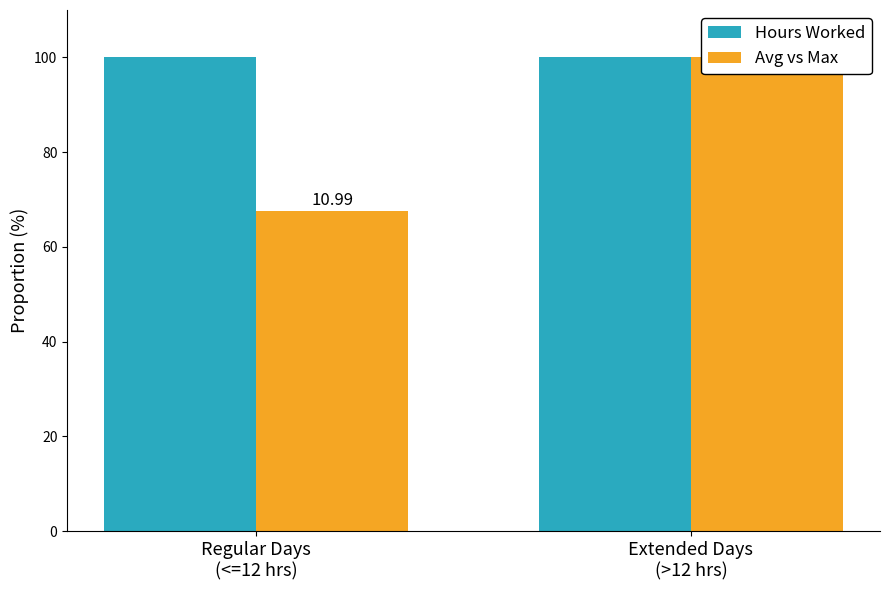

Where is Avg vs Max nearest to the value 83?

Regular Days
(<=12 hrs)